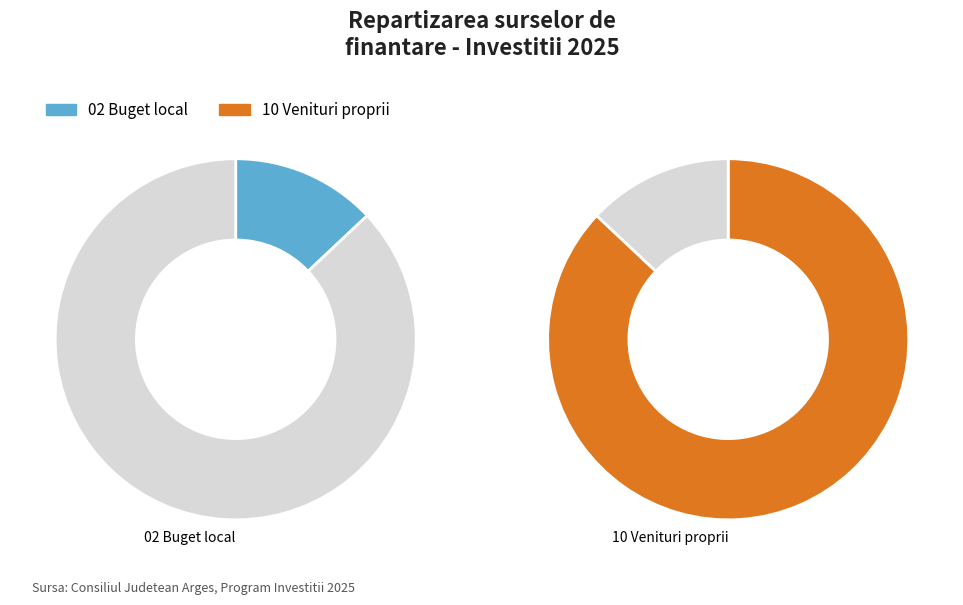

What is the ratio of the value at 10 Venituri proprii to the value at 02 Buget local?

6.7